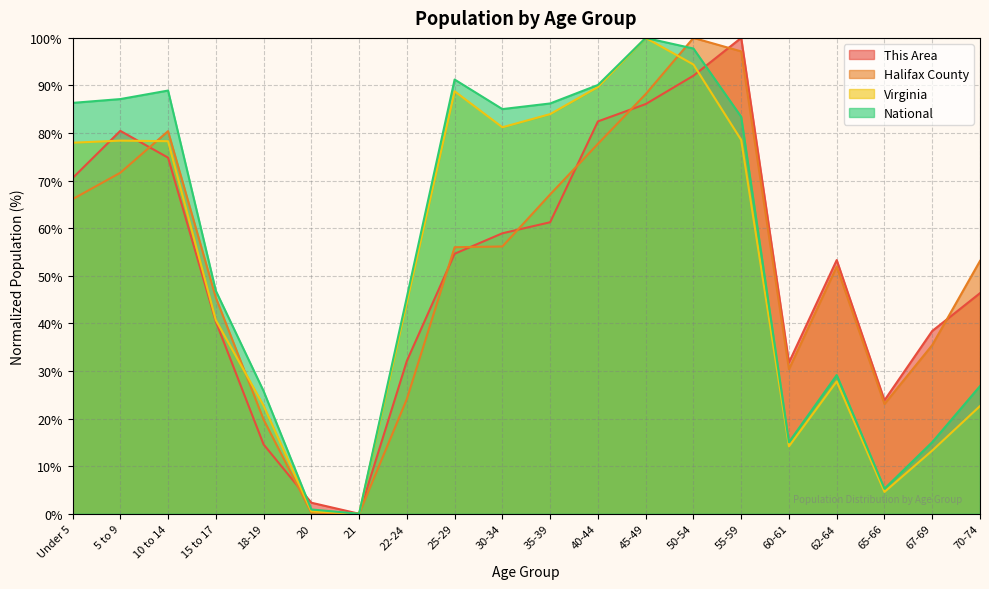

Which has a higher value, 45-49 or 60-61?

45-49